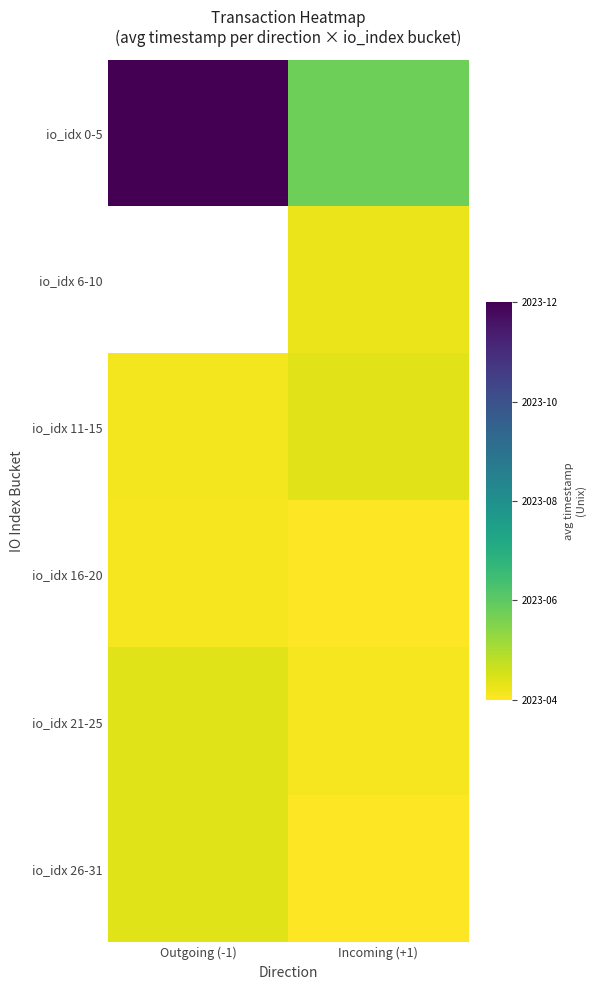

Rank the categories by io_idx 11-15 value from highest to lowest.

Incoming (+1), Outgoing (-1)